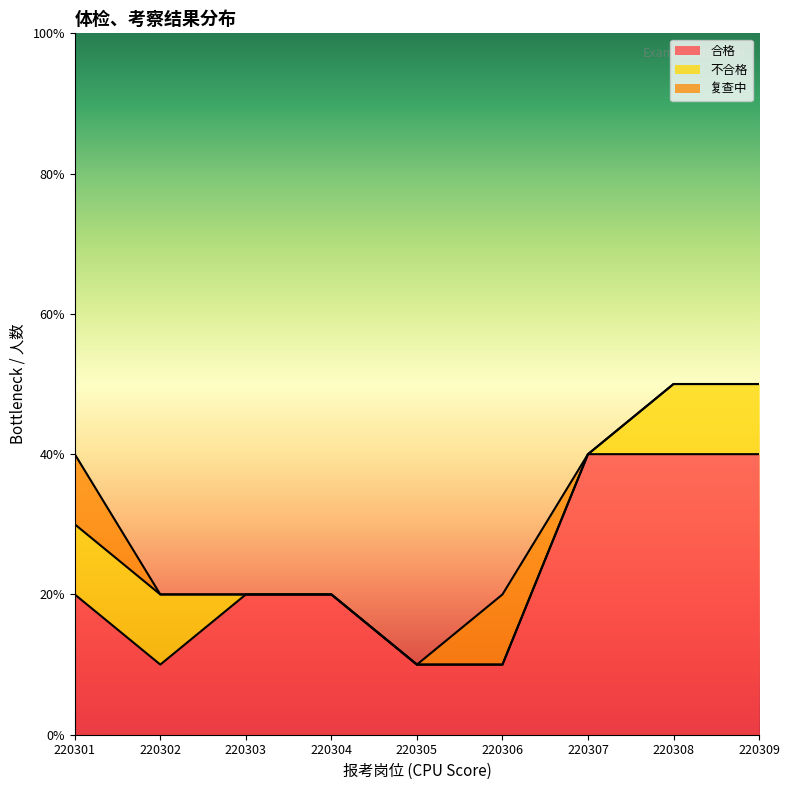

Does the chart display data point markers on the line(s)?

No